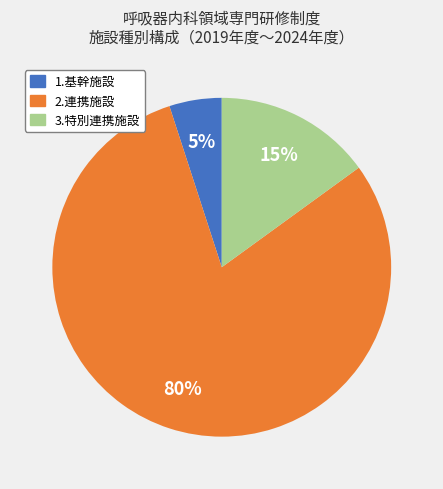

Is there any slice that represents more than half of the pie?

Yes